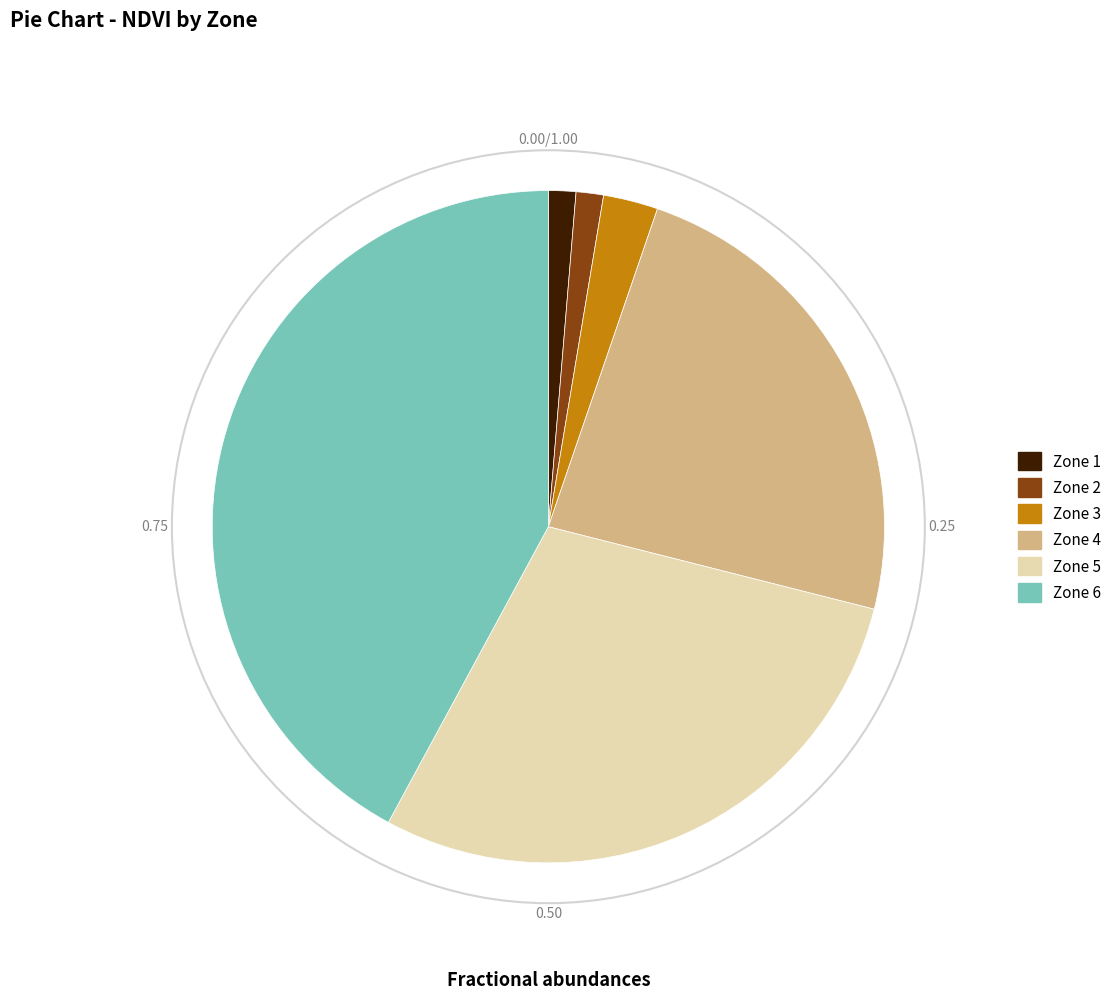

Count the number of slices in the pie.

6